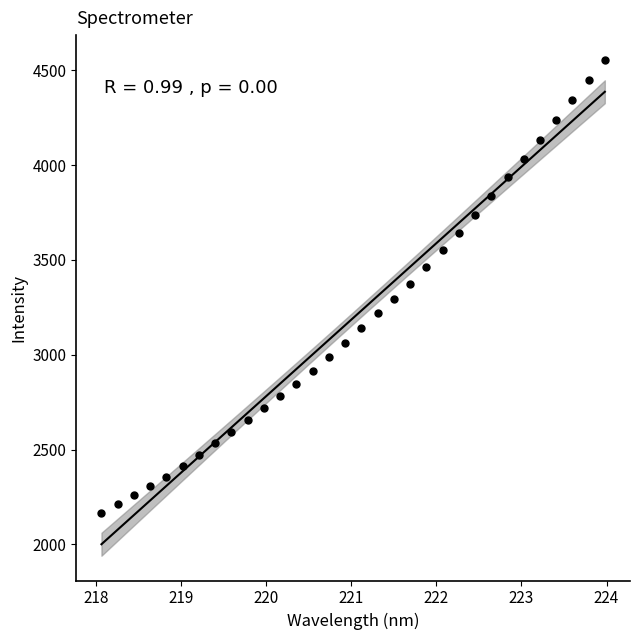

What is the range of X values (max minus min)?

5.9